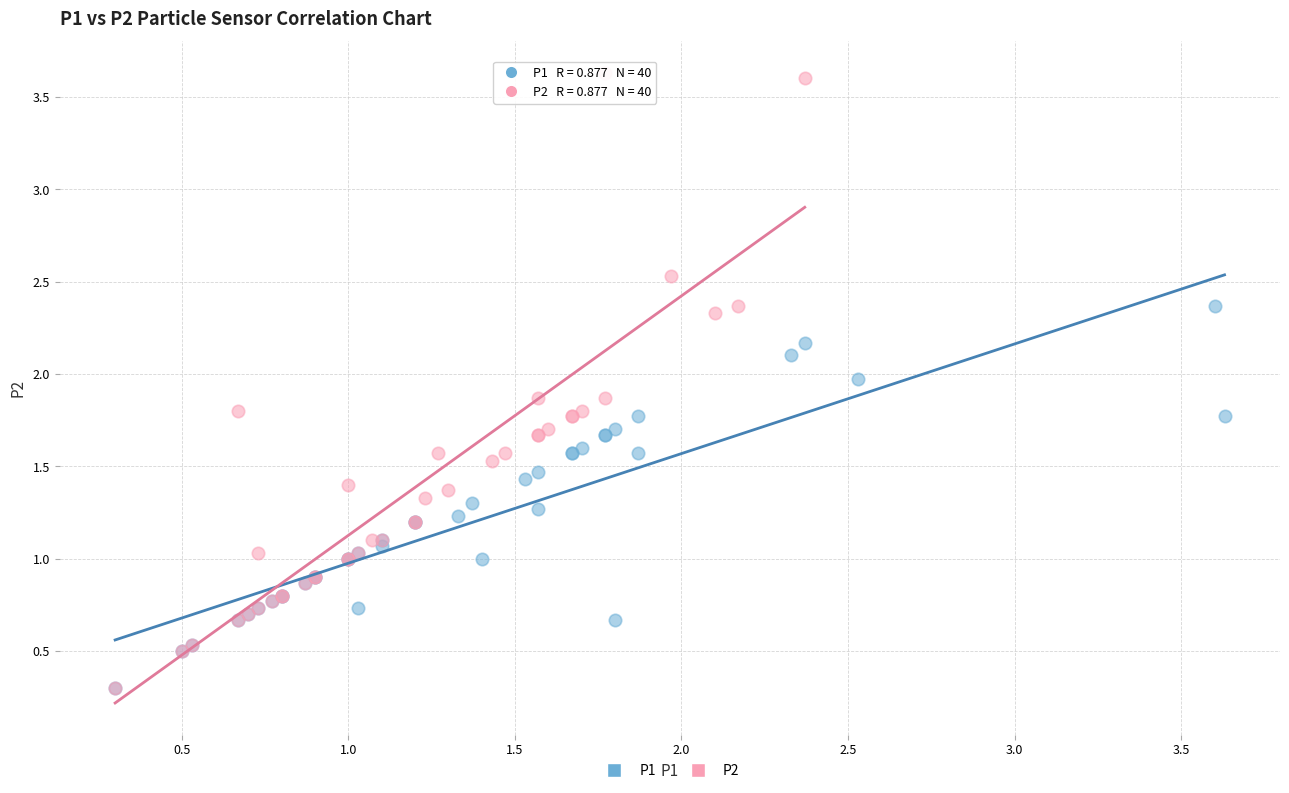

Which series has the widest spread of Y values?

P2